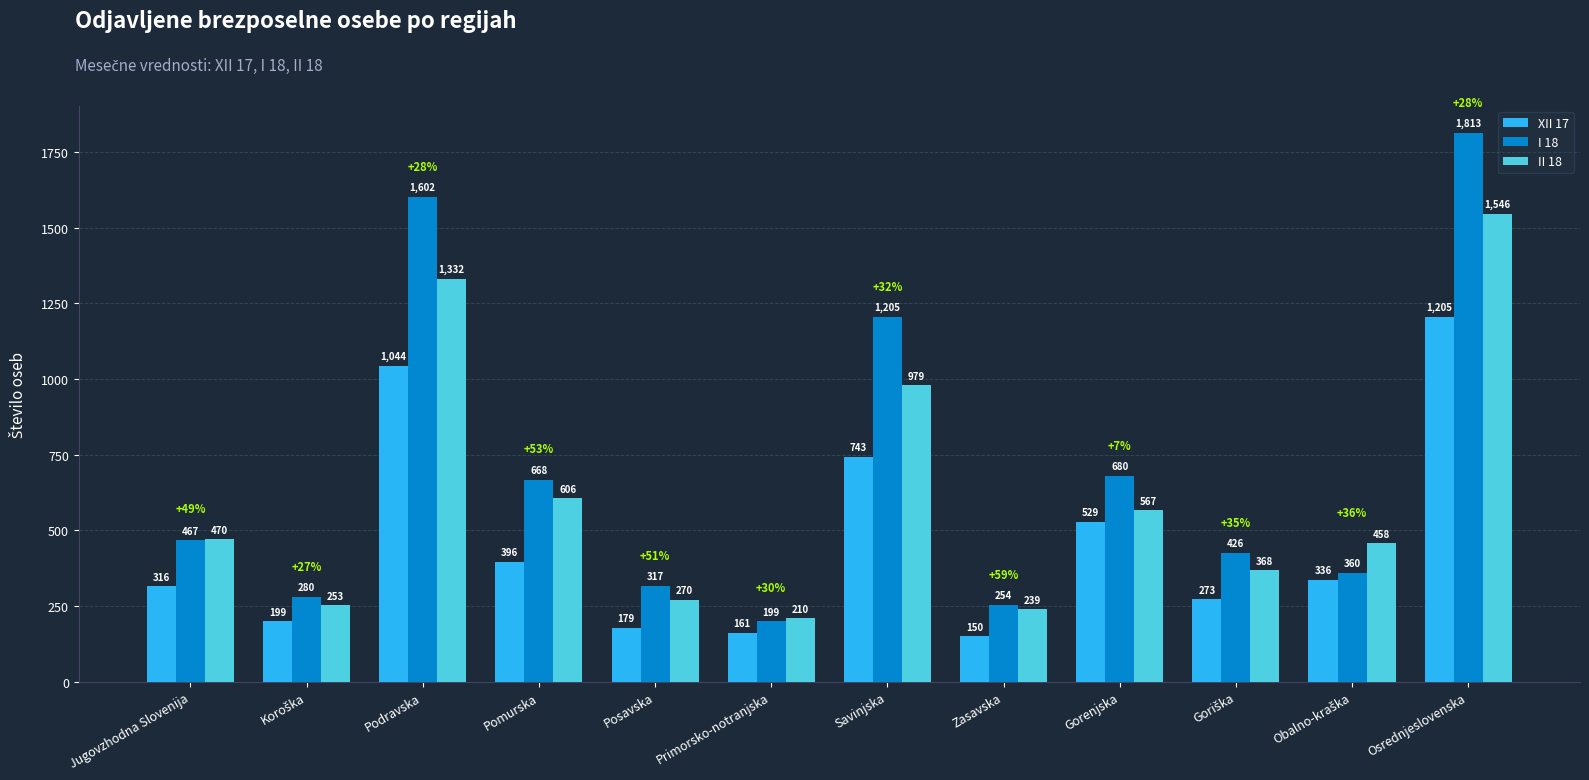

Reading right to left, list all the values displayed in this chart.

XII 17: 1205	336	273	529	150	743	161	179	396	1044	199	316
I 18: 1813	360	426	680	254	1205	199	317	668	1602	280	467
II 18: 1546	458	368	567	239	979	210	270	606	1332	253	470